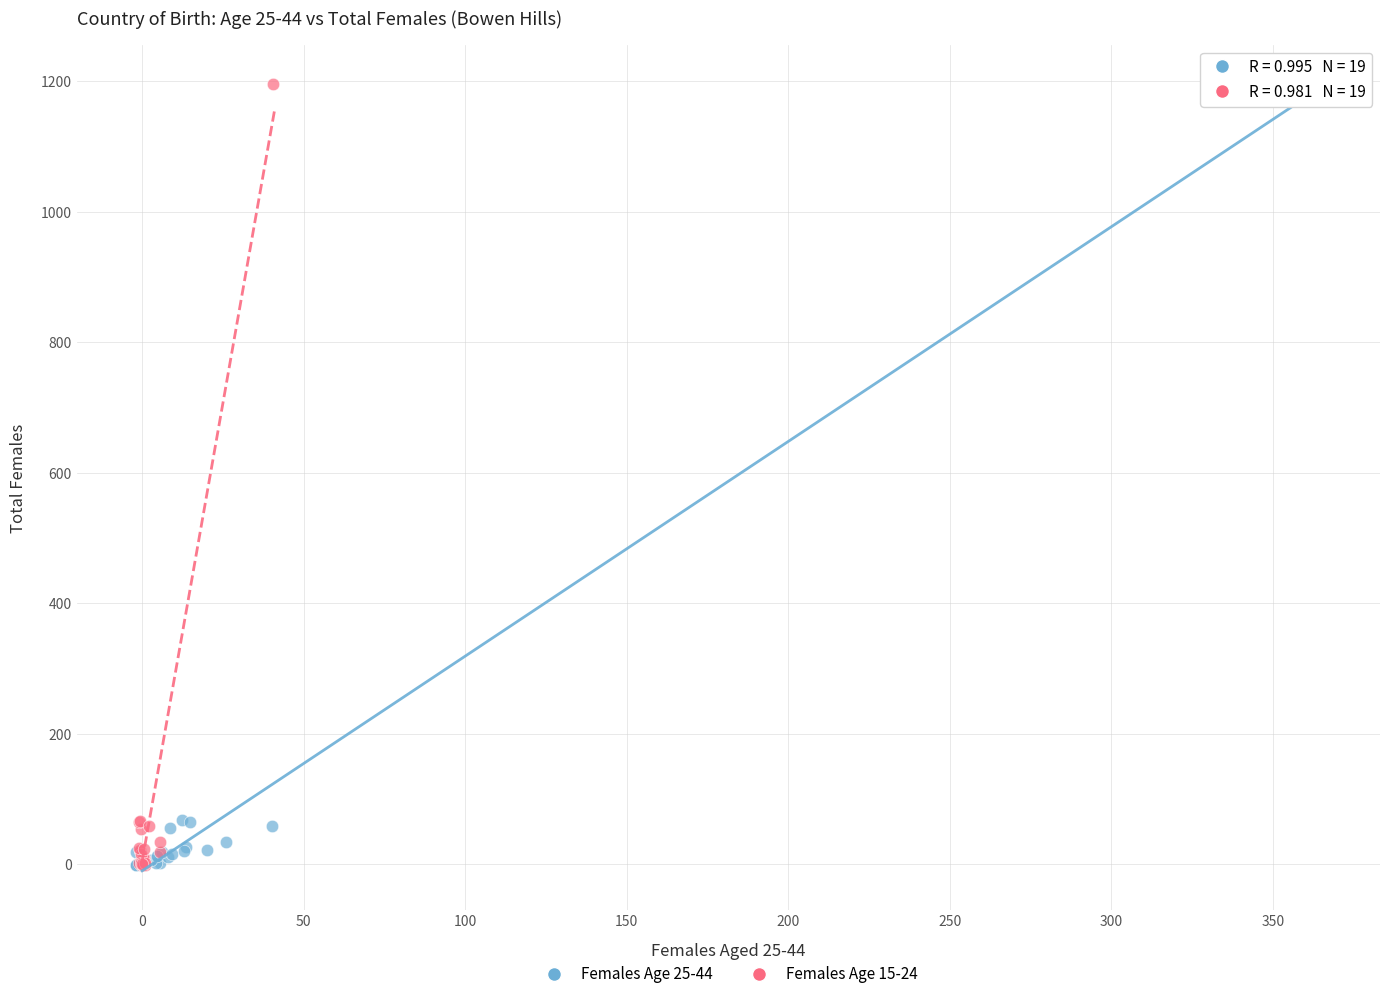

Which series has the widest spread of Y values?

Females Age 15-24